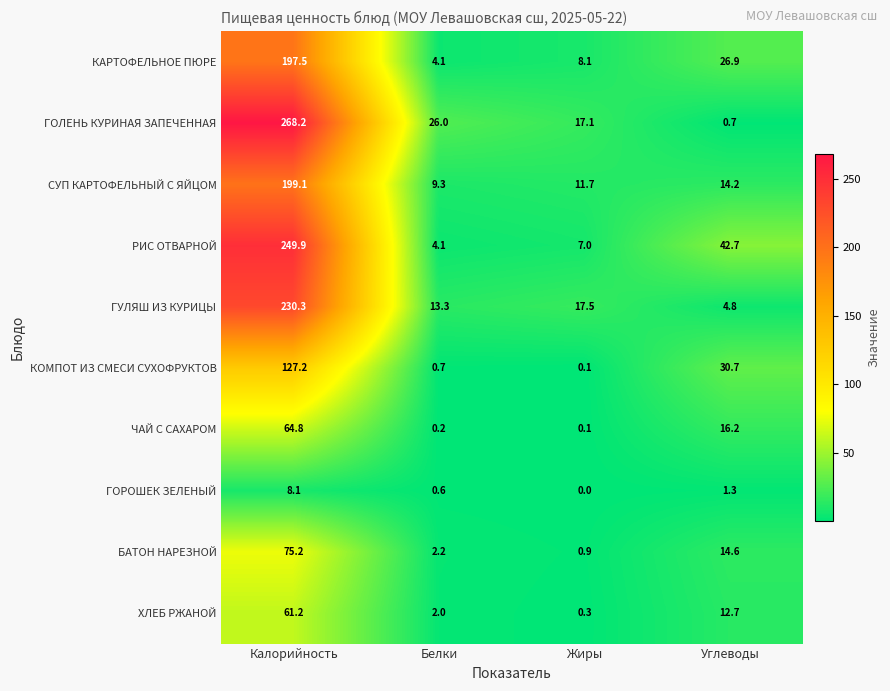

What is the maximum value shown in the chart?

268.2